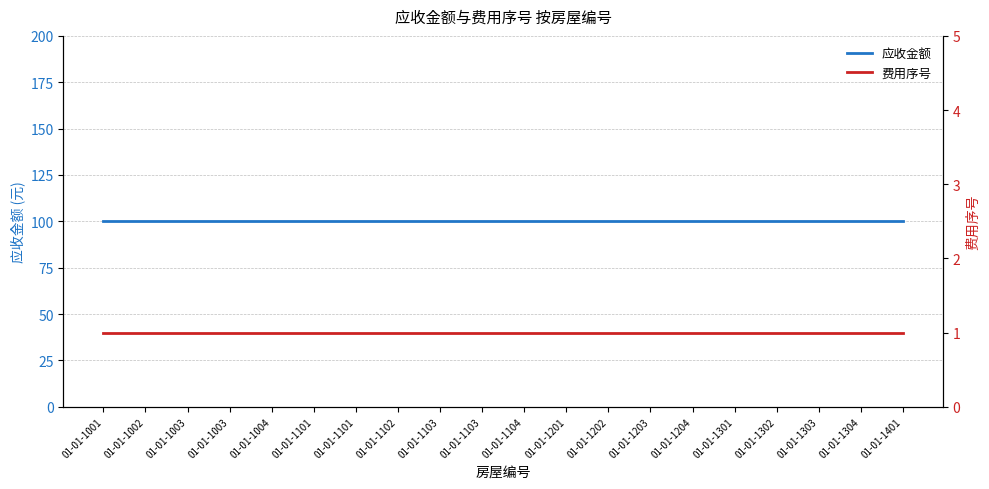

True or false: 应收金额 has a value of 68 at 01-01-1101.

False